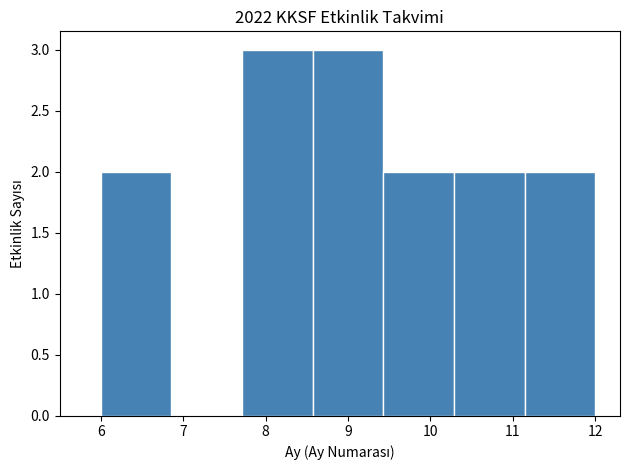

How tall is the bar that spans 11.1 to 12.0 on the x-axis? Neither the bar edges nor the heights are printed on the chart, so give them approximately, as read against the axes.

2